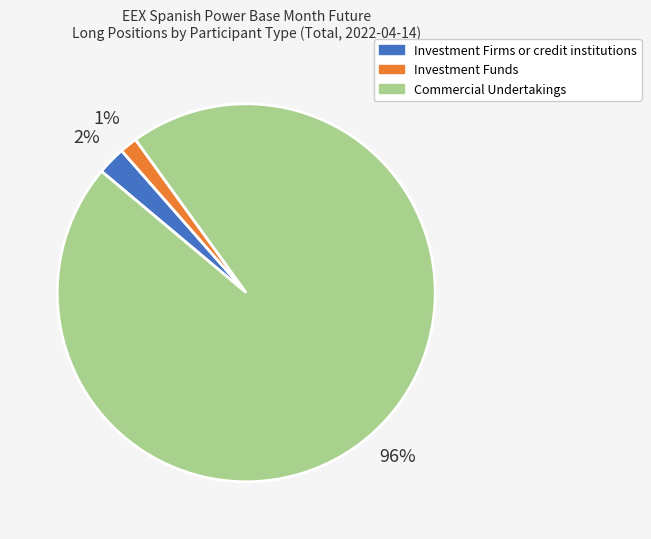

Does any single category account for the majority?

Yes